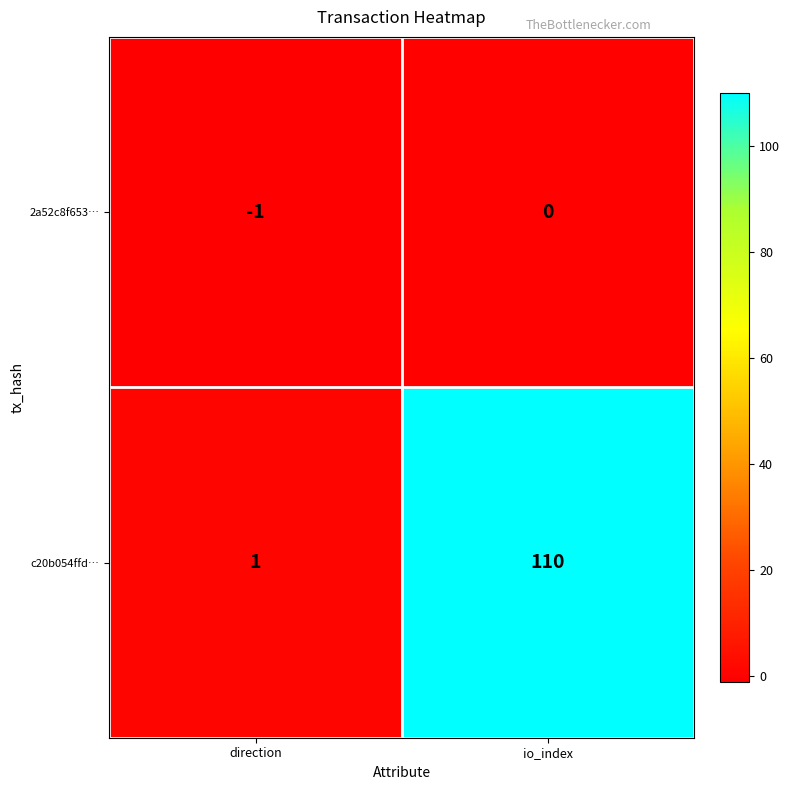

Reading right to left, extract all data points from this chart.

2a52c8f653…: io_index=0	direction=-1
c20b054ffd…: io_index=110	direction=1